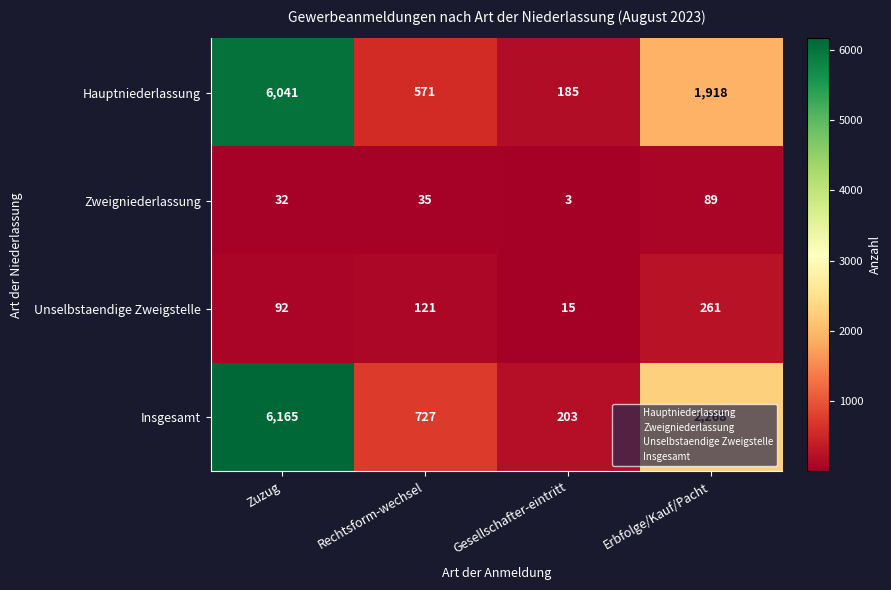

Which series has the widest spread of values?

Insgesamt